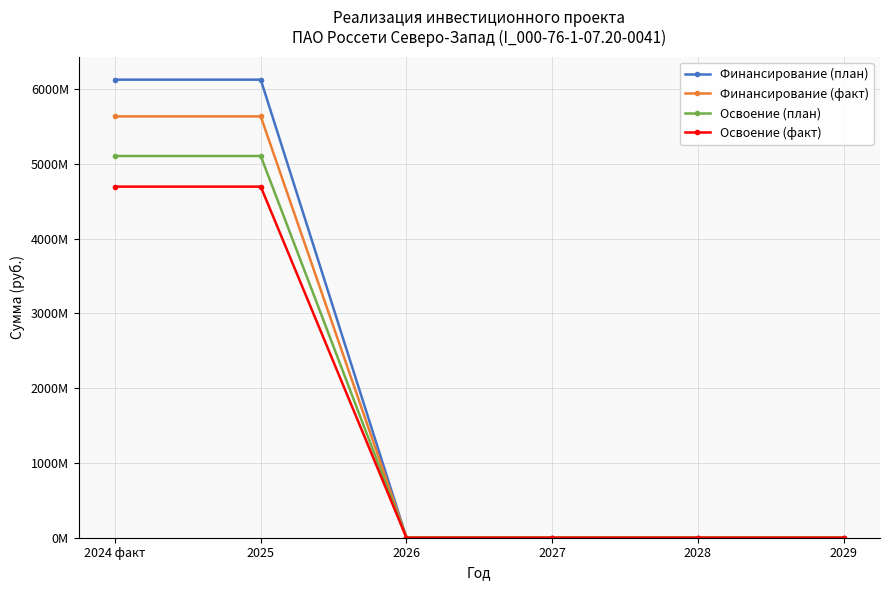

What are all the series names shown in the legend?

Финансирование (план), Финансирование (факт), Освоение (план), Освоение (факт)